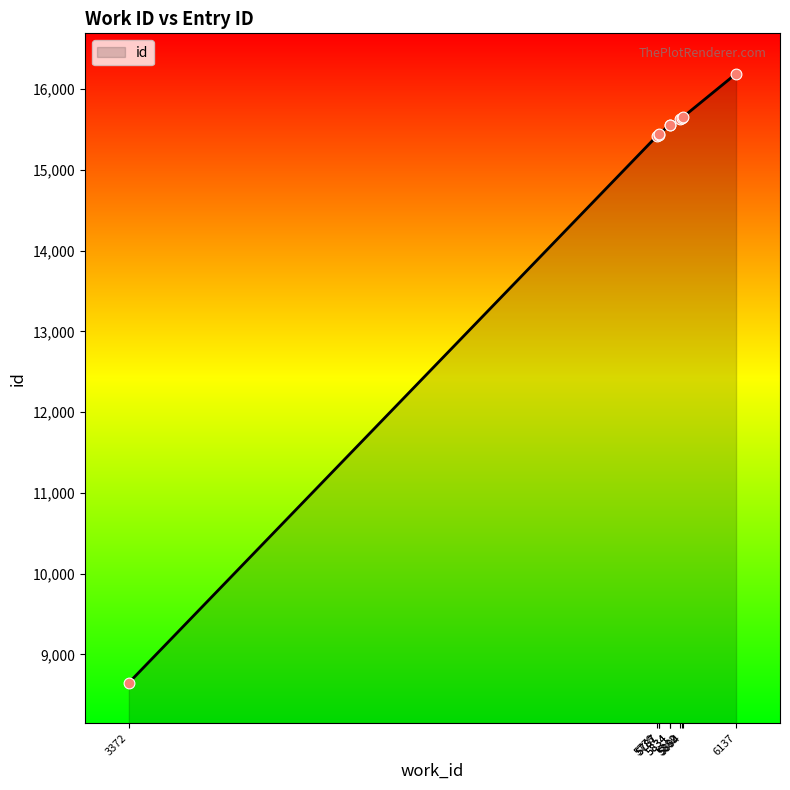

What is the change in value from 5787 to 6137?

+754